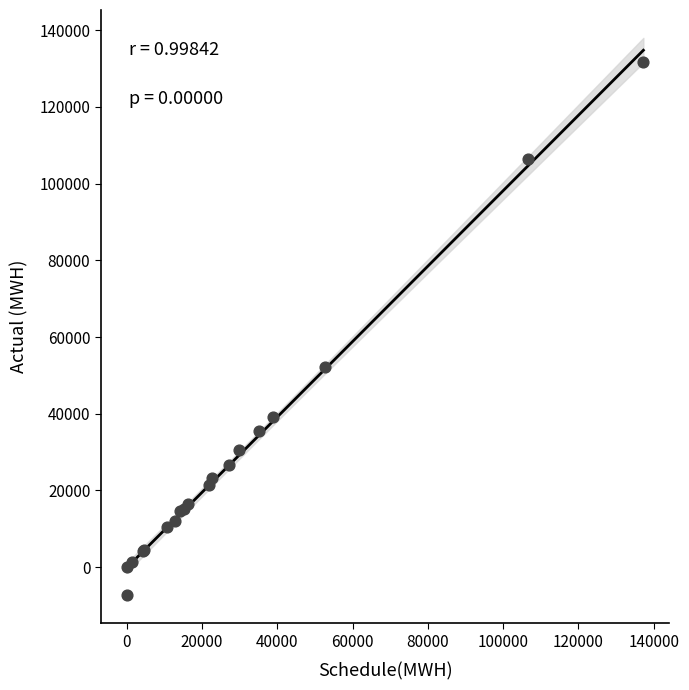

What Y value in the scatter plot is closest to 62178?

52274.3